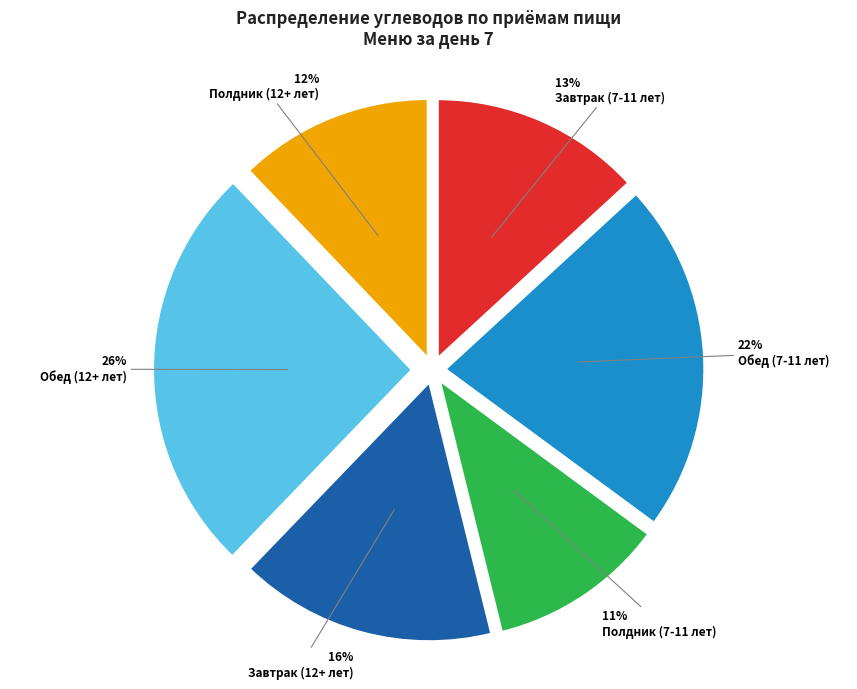

How many segments does this pie chart have?

6